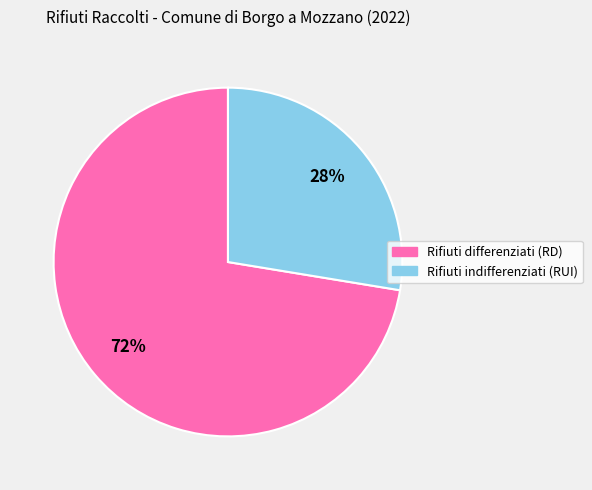

True or false: Rifiuti indifferenziati (RUI) accounts for 37% of the total.

False